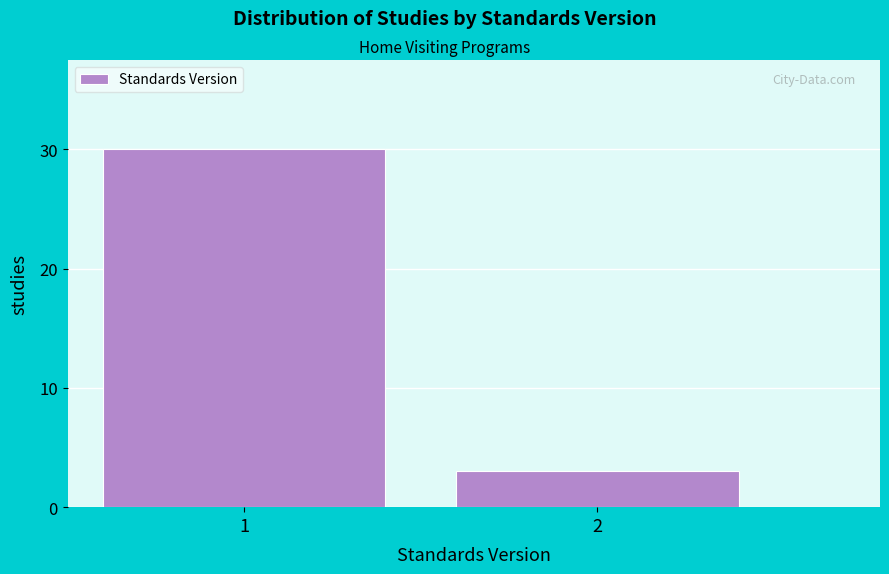

Reading left to right, what are all the values shown in this chart?

1=30	2=3